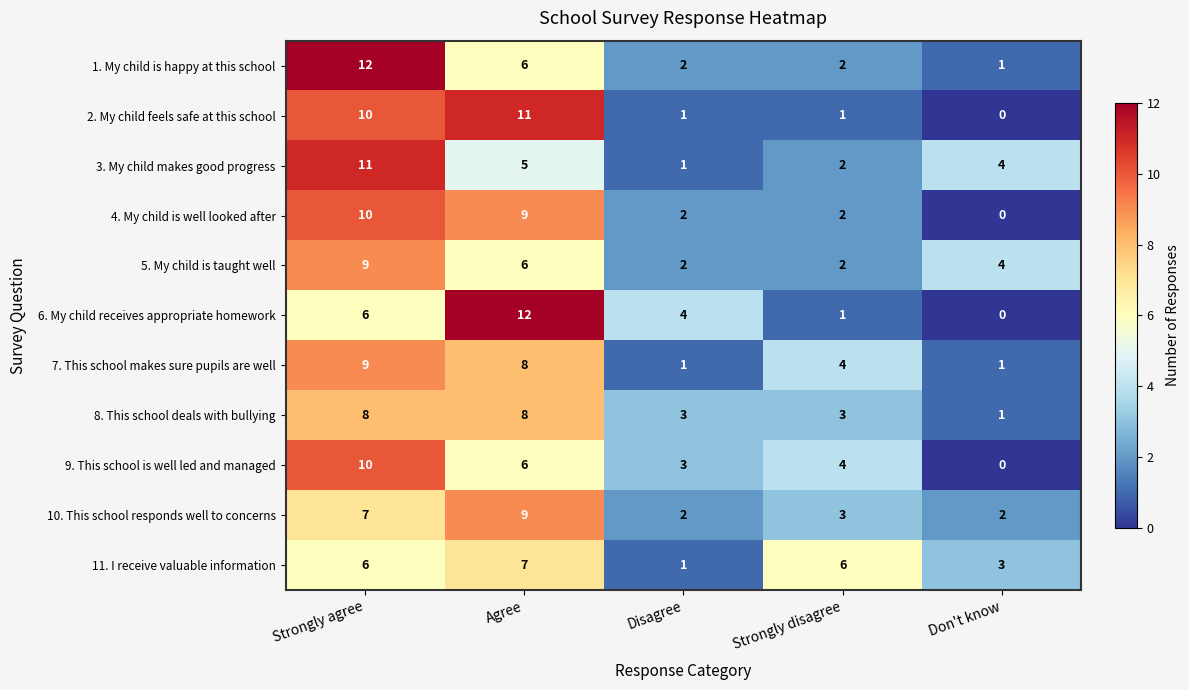

How many series are shown in this chart?

11